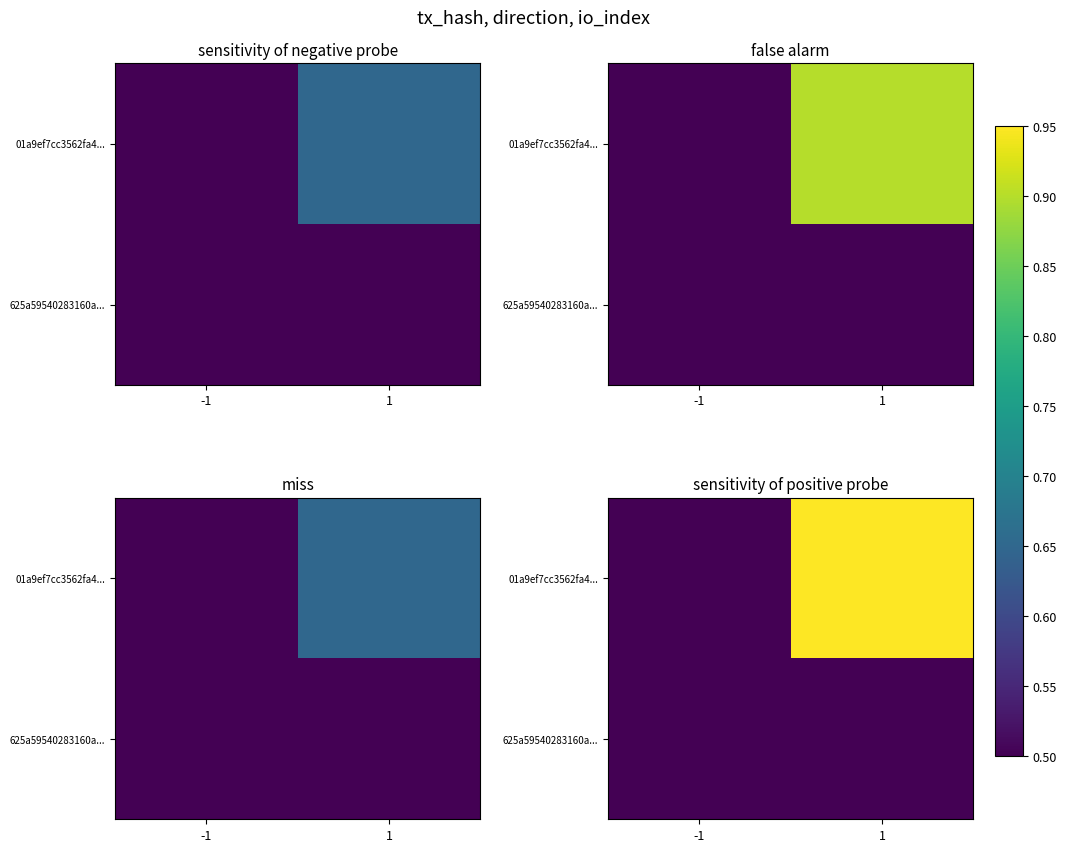

What is the spread (max minus min) of values at 1?

0.5